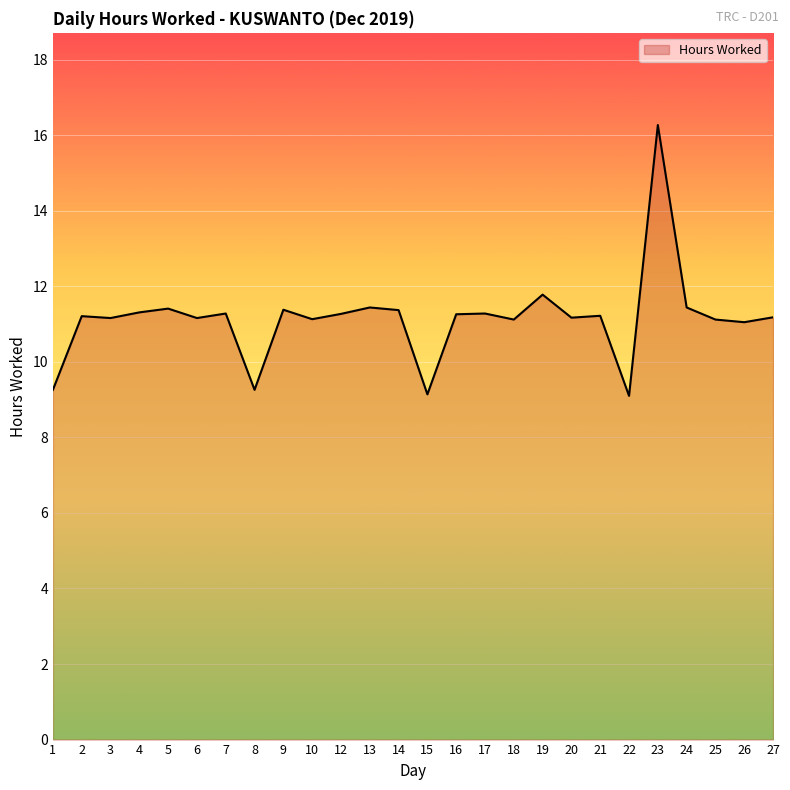

True or false: the data shows 23.8 at 23.

False